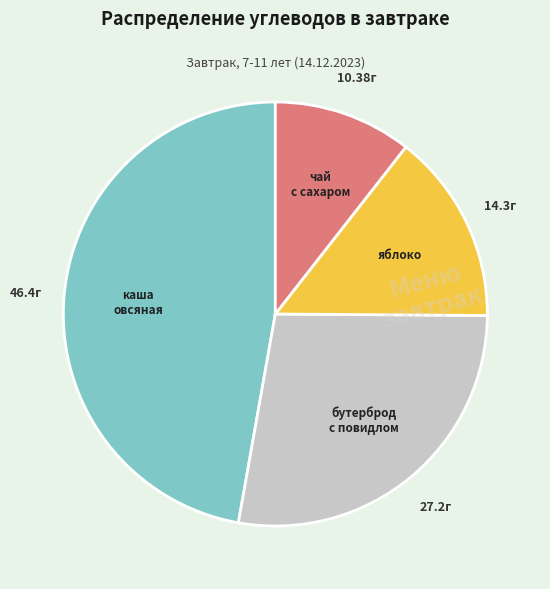

Is there any slice that represents more than half of the pie?

No